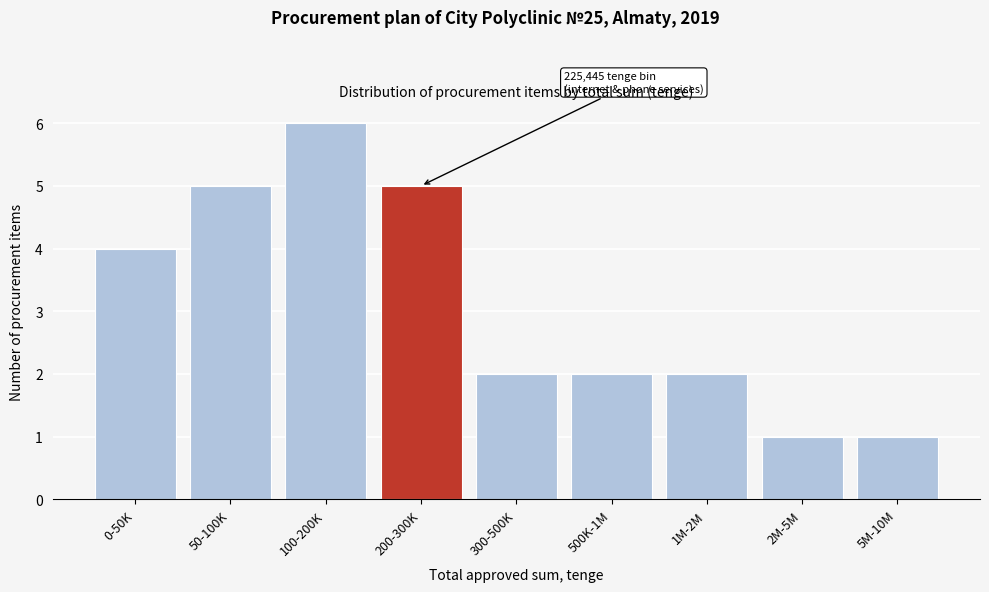

Reading right to left, what are all the values shown in this chart?

5M-10M=1	2M-5M=1	1M-2M=2	500K-1M=2	300-500K=2	200-300K=5	100-200K=6	50-100K=5	0-50K=4